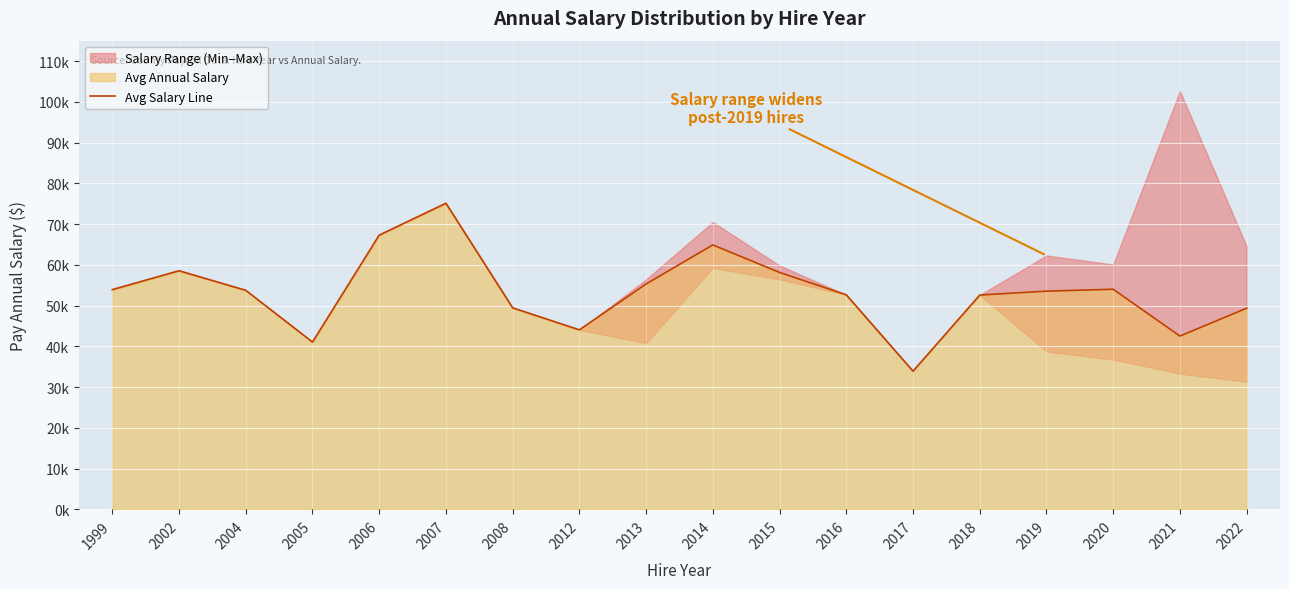

What is the greatest value displayed?

75108.6